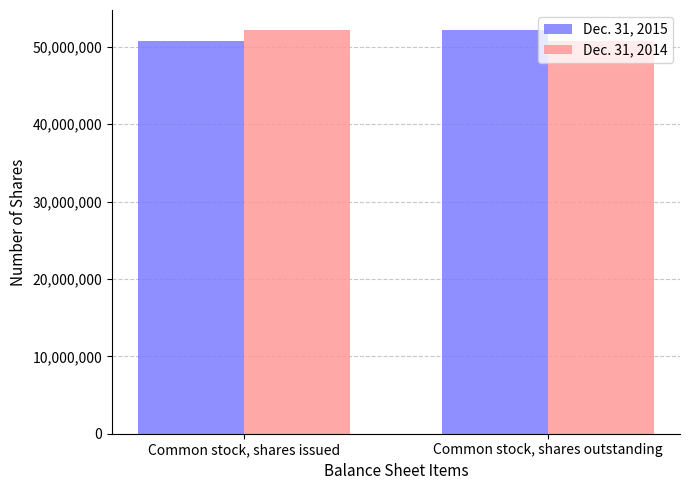

What is the difference between the Dec. 31, 2014 values at Common stock, shares outstanding and Common stock, shares issued?

1455906